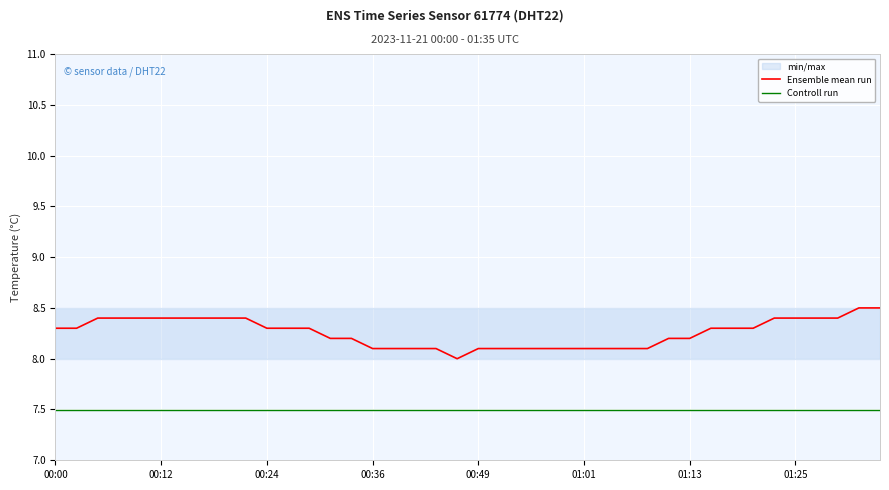

What are all the series names shown in the legend?

Ensemble mean run, Controll run